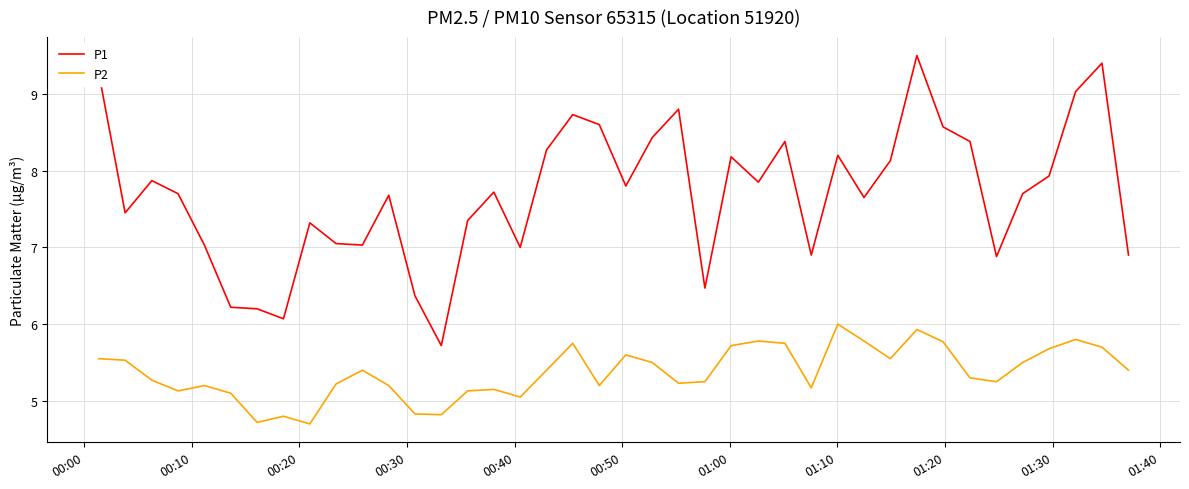

List the series in order of their overall mean, highest first.

P1, P2